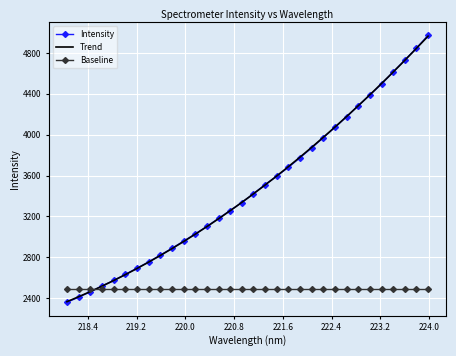

Where is the data nearest to the value 3665?

221.6902